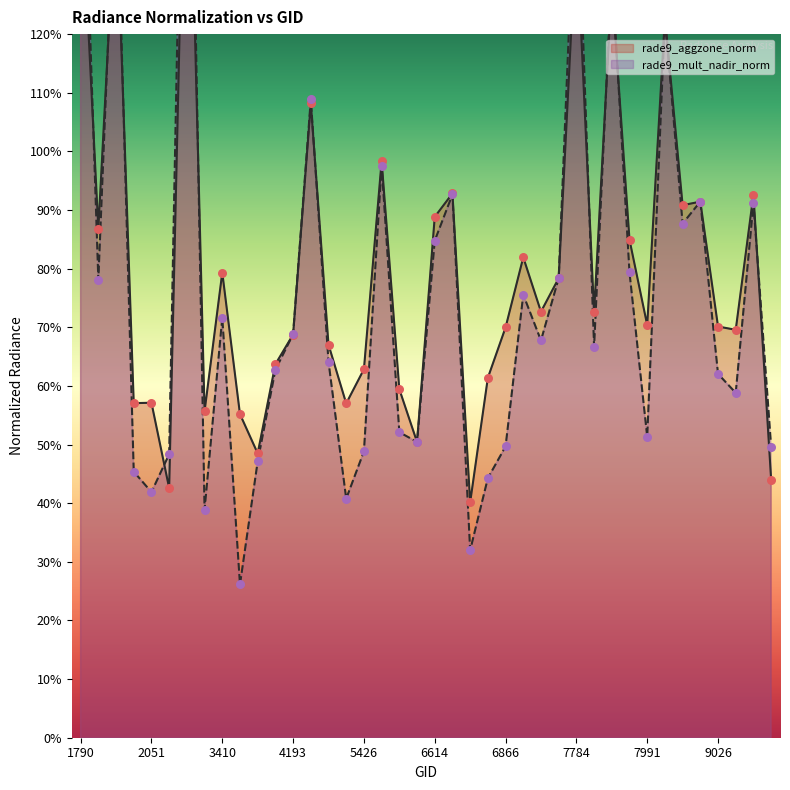

Which series contains the highest Y value?

rade9_mult_nadir_norm